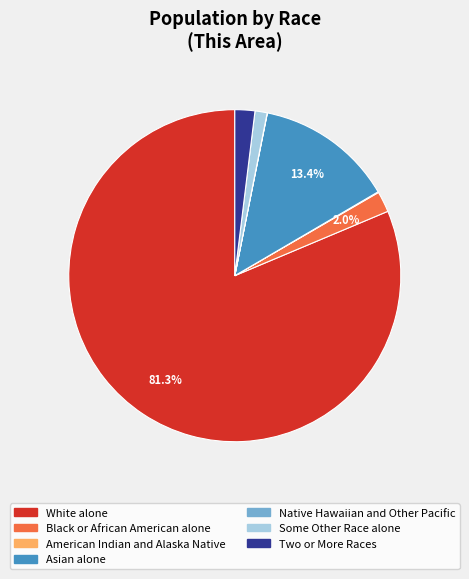

Is the sum of Black or African American alone and Two or More Races greater than half?

No